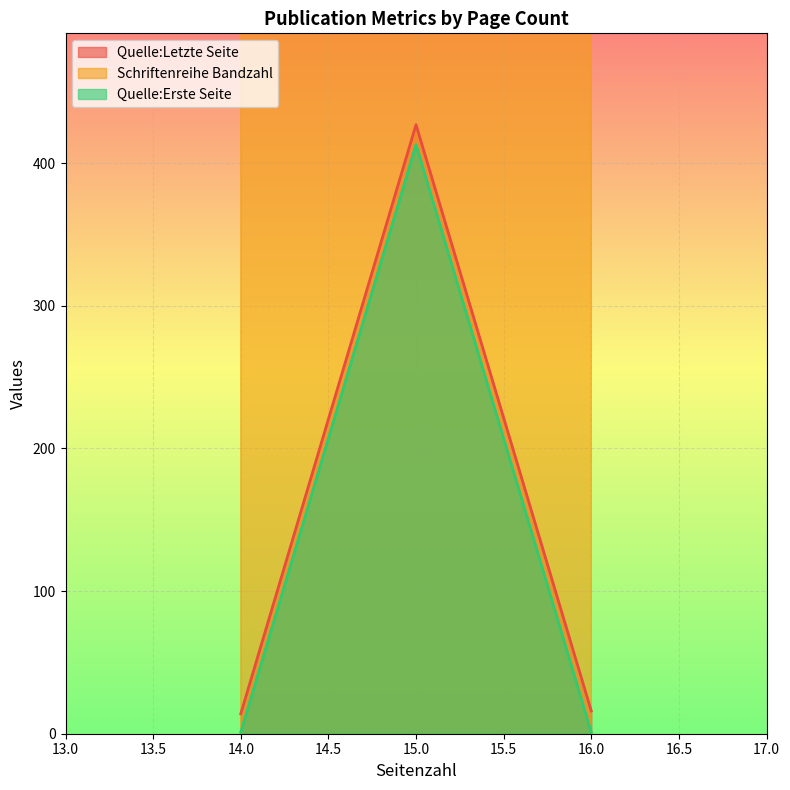

Between 16 and 15, which series saw the biggest shift?

Quelle:Erste Seite